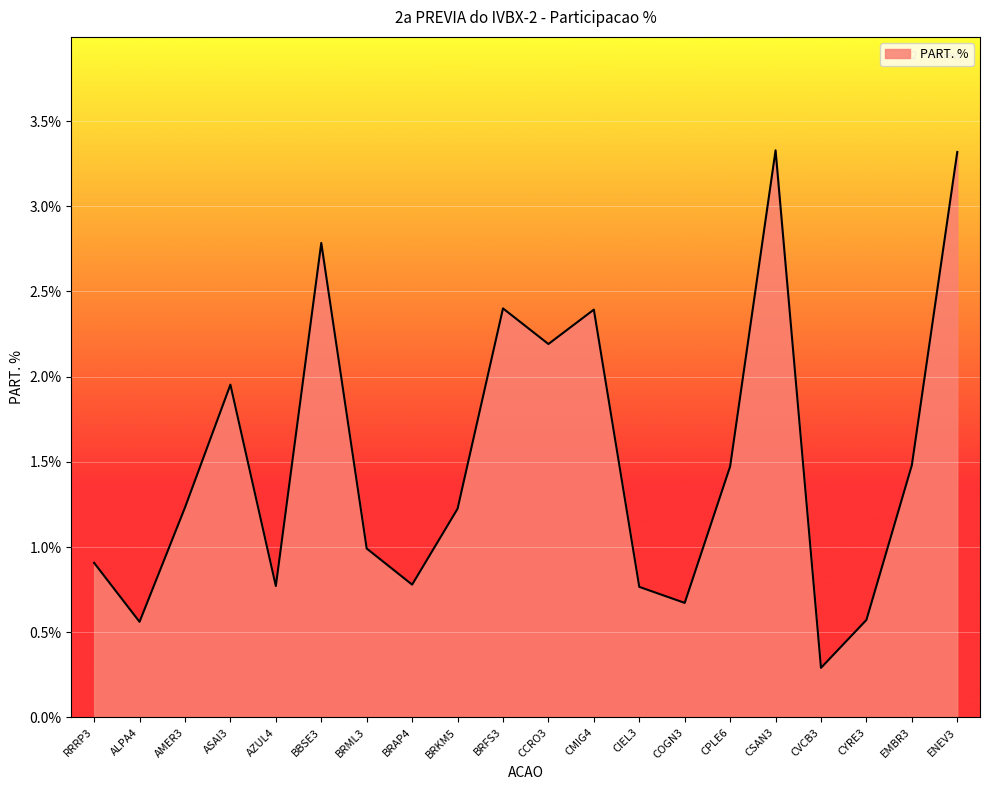

Is it true that the value at COGN3 is 1.2?

False